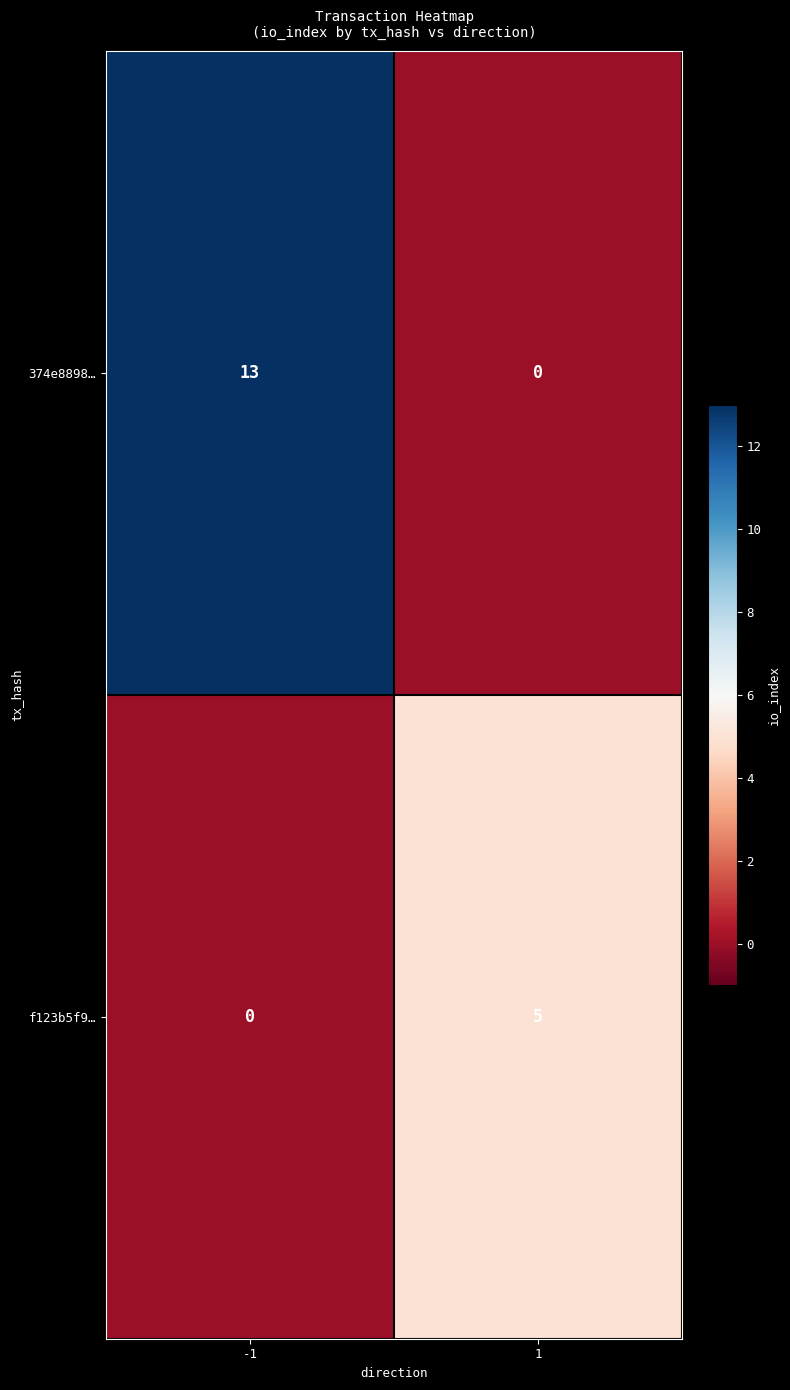

How many data points does each series have?

2